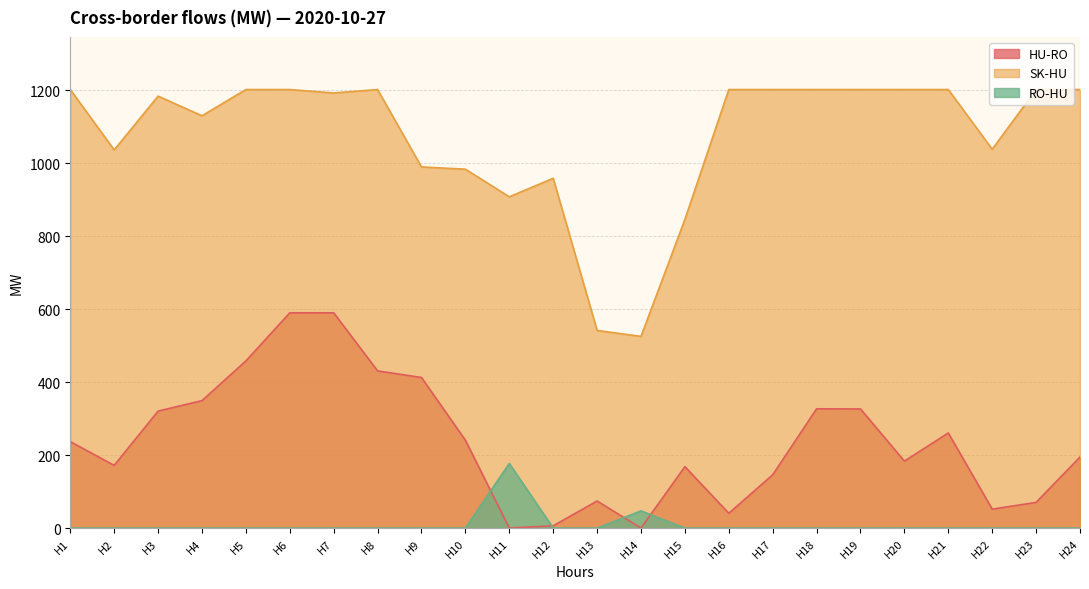

How many data points in HU-RO are less than 236?

12